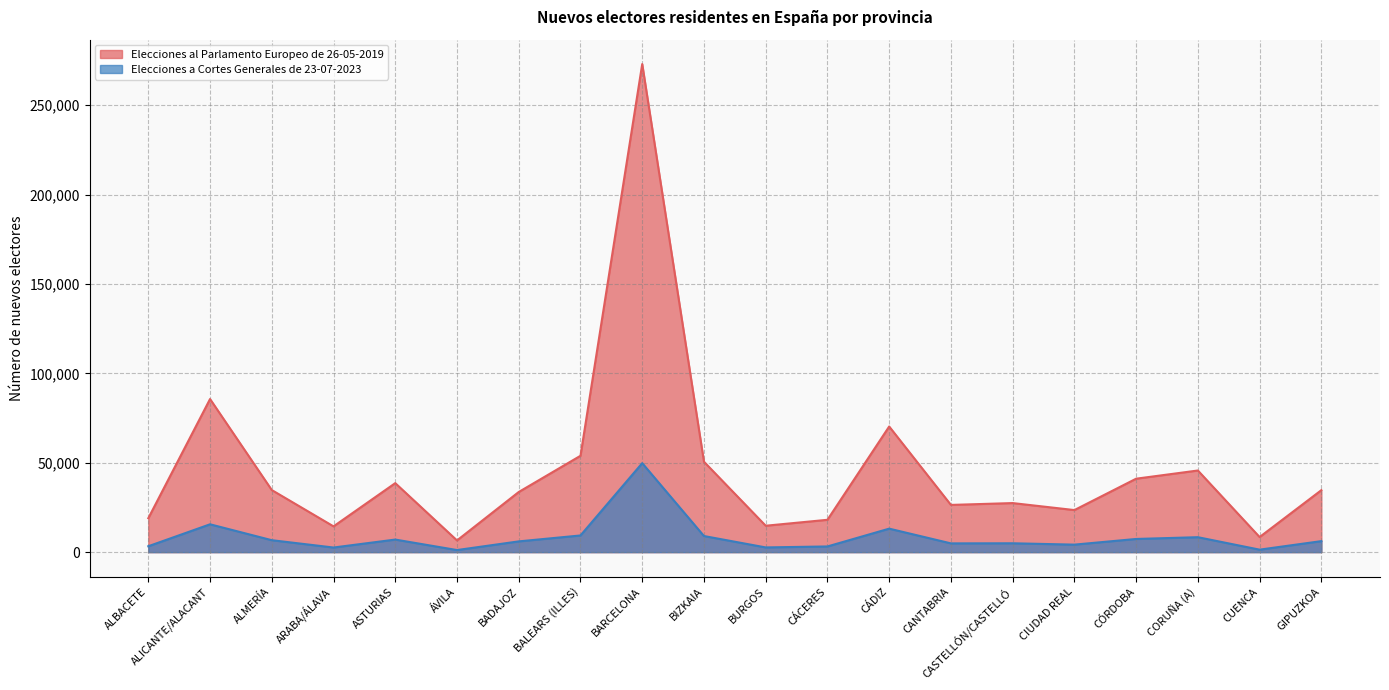

How many data points in Elecciones al Parlamento Europeo de 26-05-2019 are less than 34667?

10